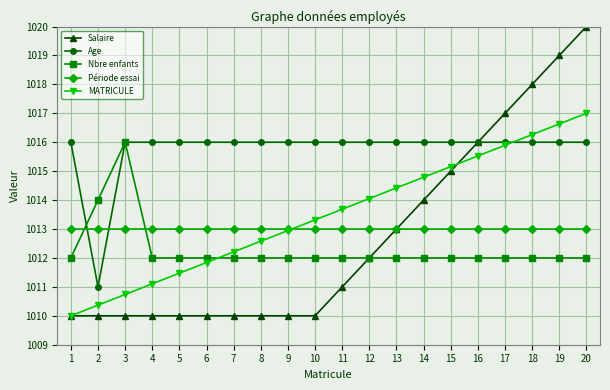

What is the highest value of the Période essai series?

1013.0